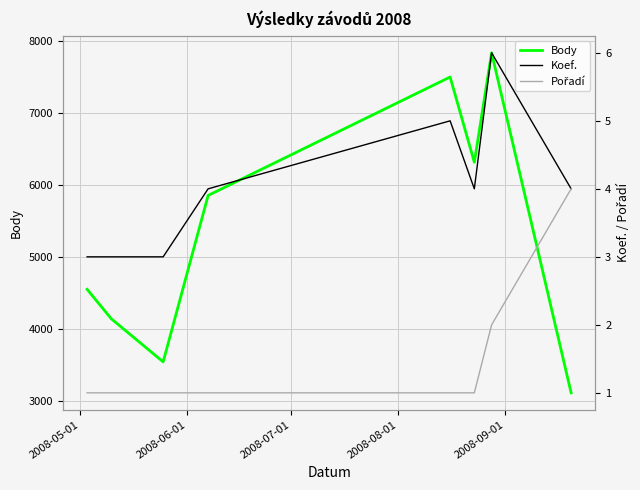

What are all the series names shown in the legend?

Body, Koef., Pořadí